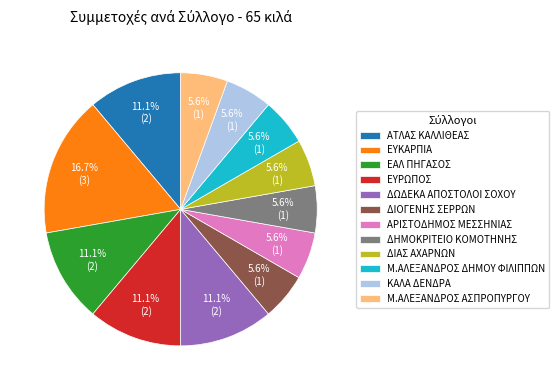

How many slices are in this pie chart?

12